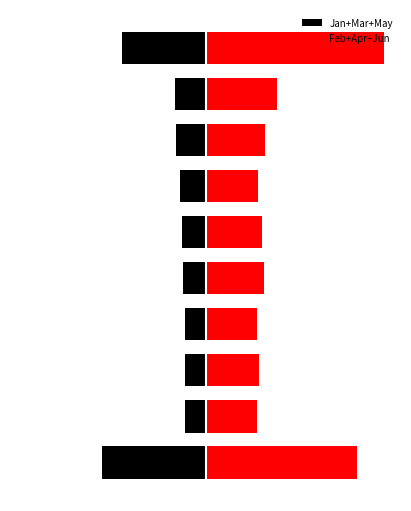

What is the value of the Jan+Mar+May bar at the 1st from the left?

-1.1